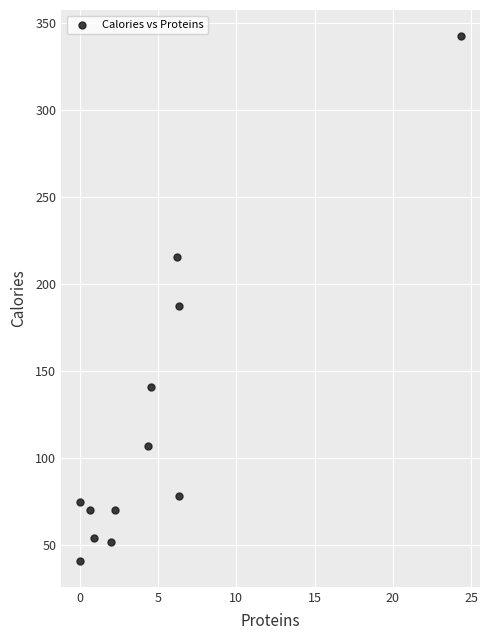

What is the average X value?

4.8